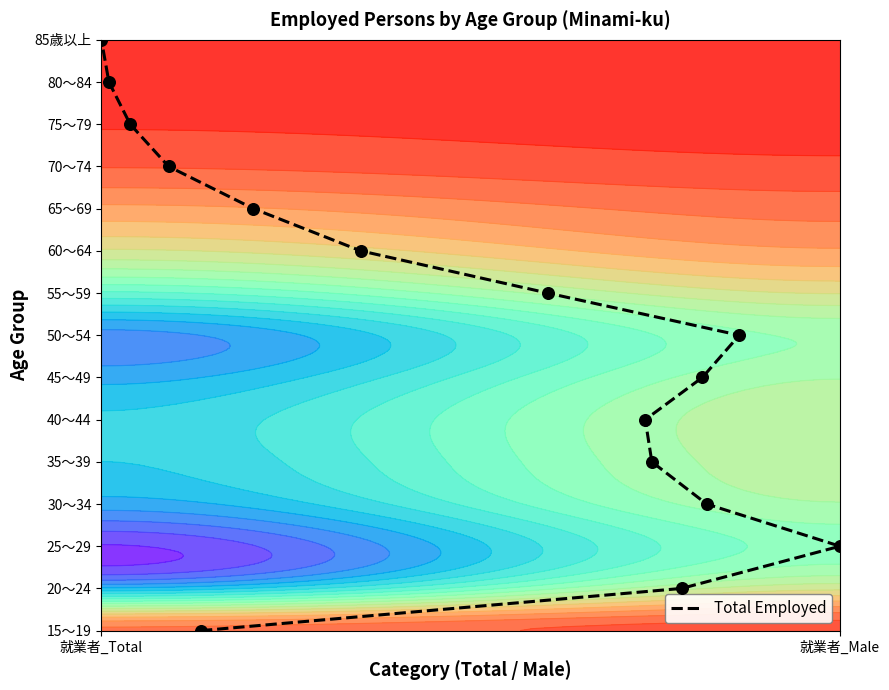

Reading right to left, transcribe all the data shown in this chart.

14	13	12	11	10	9	8	7	6	5	4	3	2	1	0